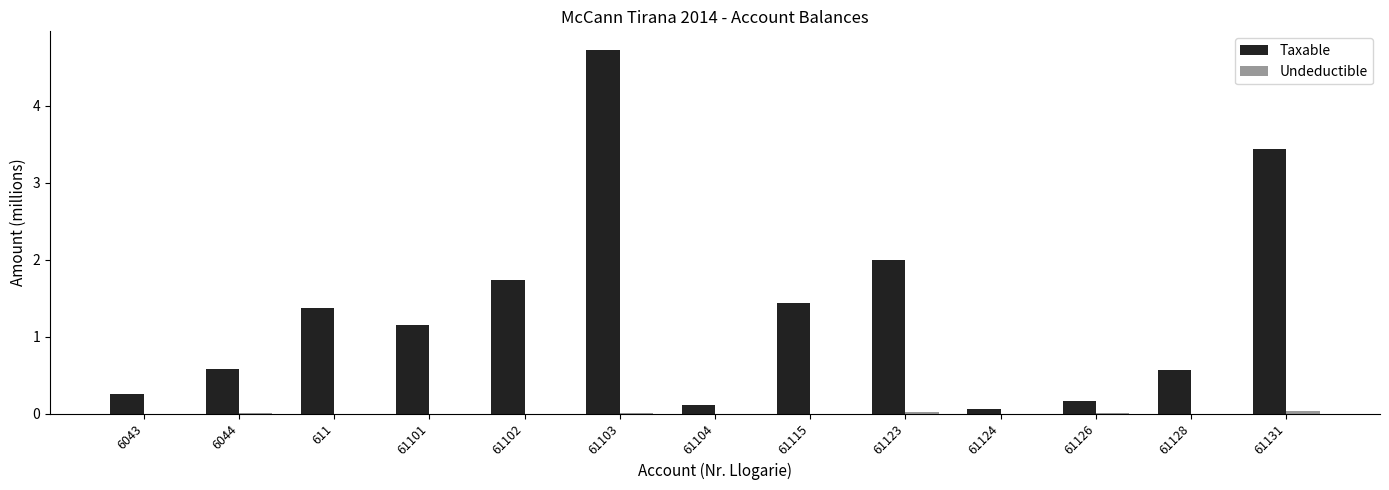

What is the difference between the Taxable values at 61126 and 61101?

1.0